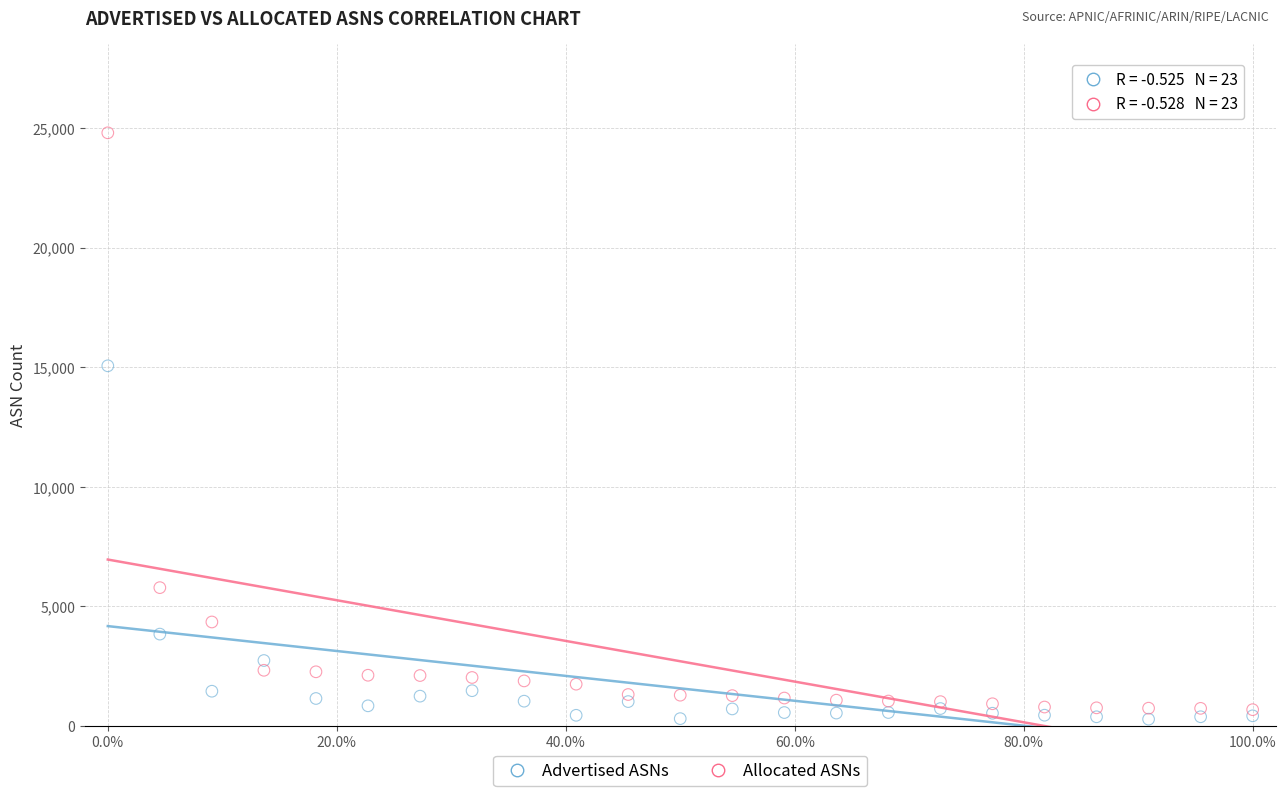

Which series has the widest spread of Y values?

Allocated ASNs